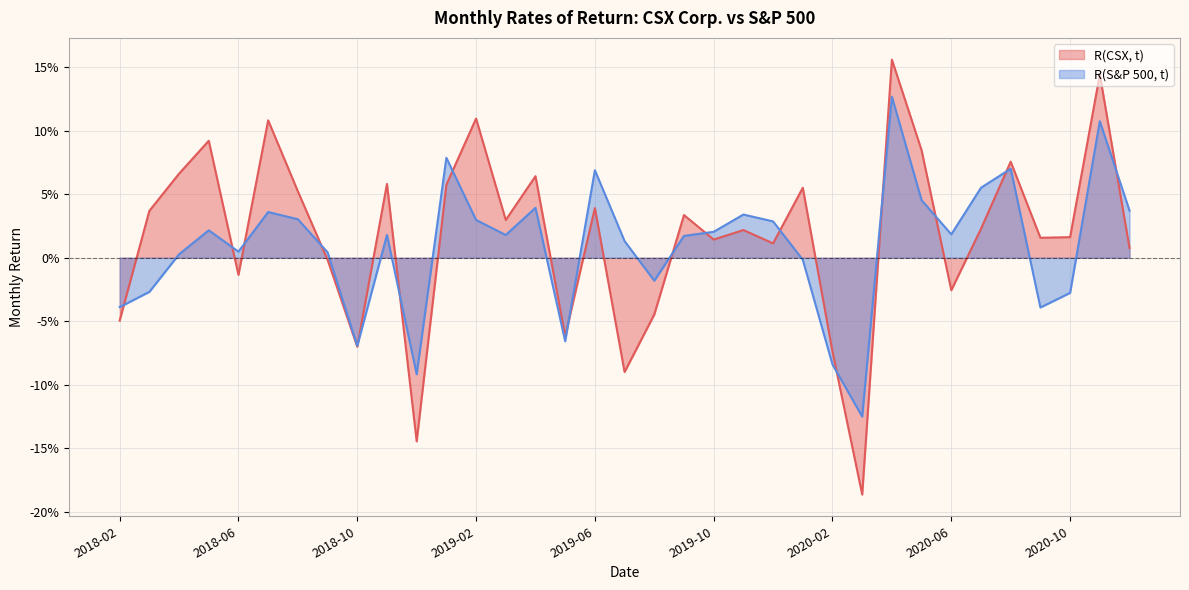

Does the chart display data point markers on the line(s)?

No